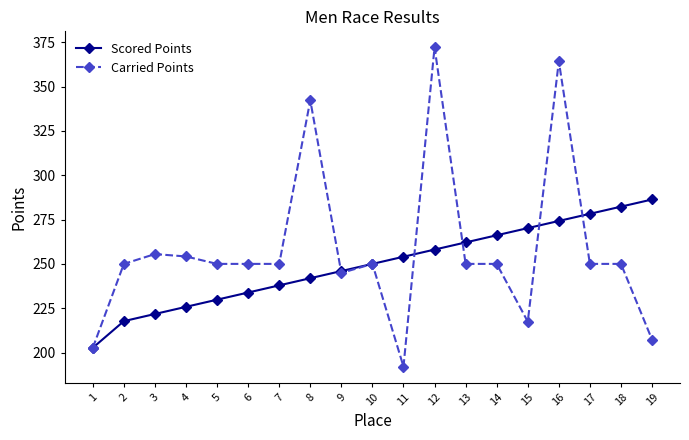

What is the difference between the maximum and minimum values in the Scored Points series?

83.6